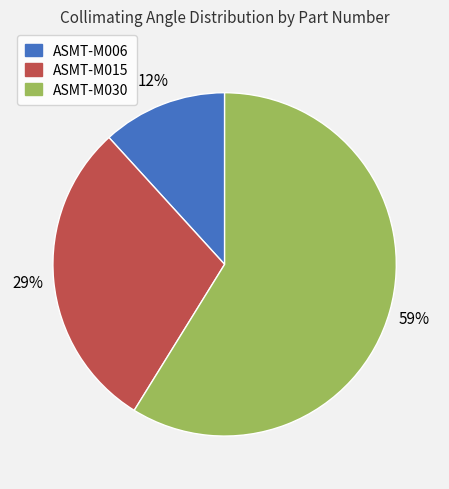

To the nearest percent, what is the difference between the largest and smallest slice percentages?

47%